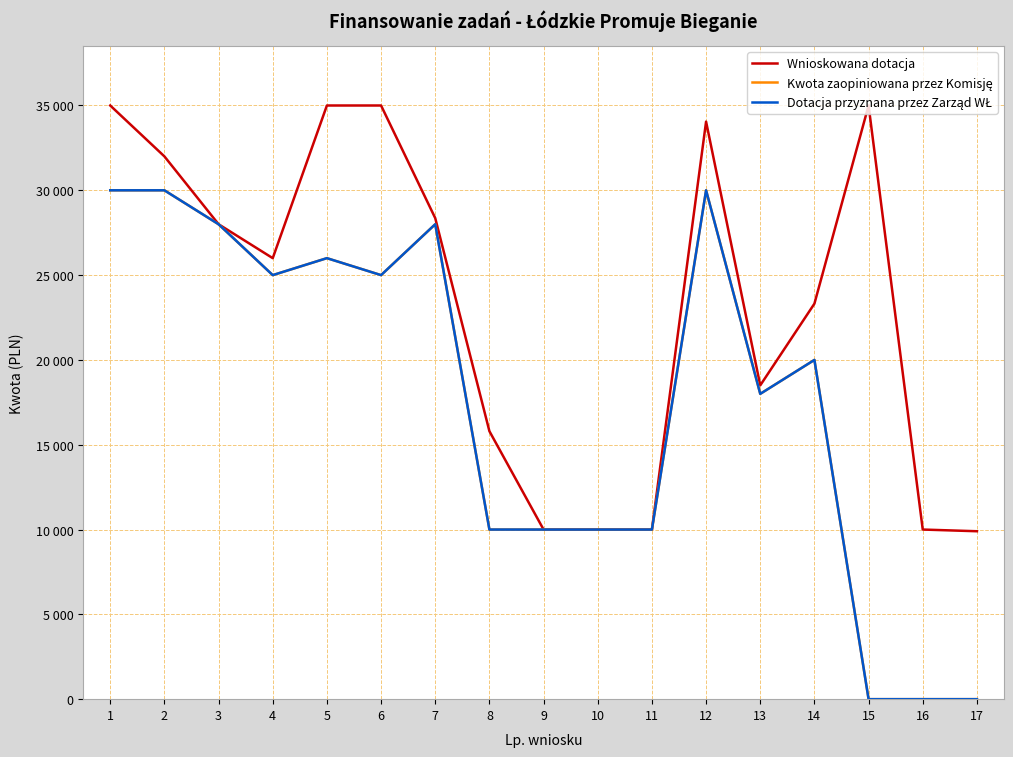

At which category is the sum across all series the highest?

1